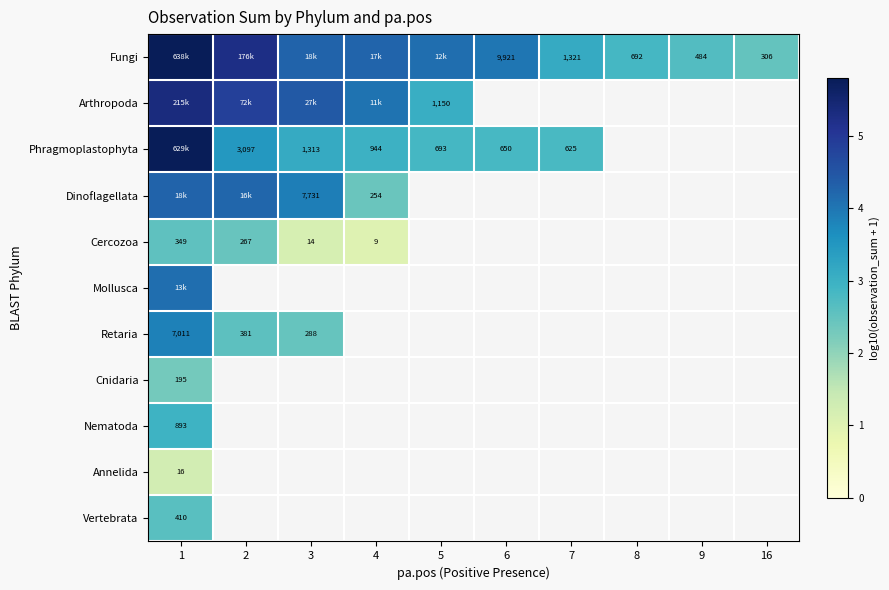

At 8, list the series in order from smallest to largest.

Arthropoda, Phragmoplastophyta, Dinoflagellata, Cercozoa, Mollusca, Retaria, Cnidaria, Nematoda, Annelida, Vertebrata, Fungi